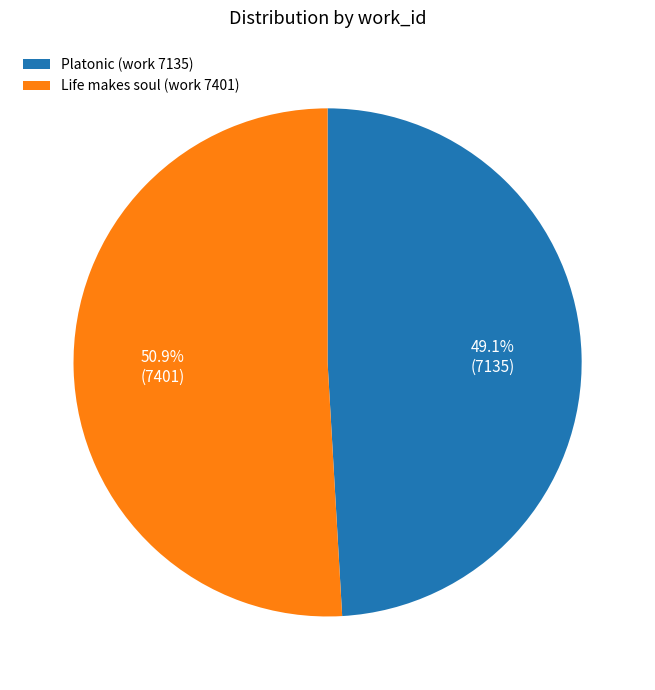

To the nearest percent, what portion does Platonic (work 7135) represent?

49%